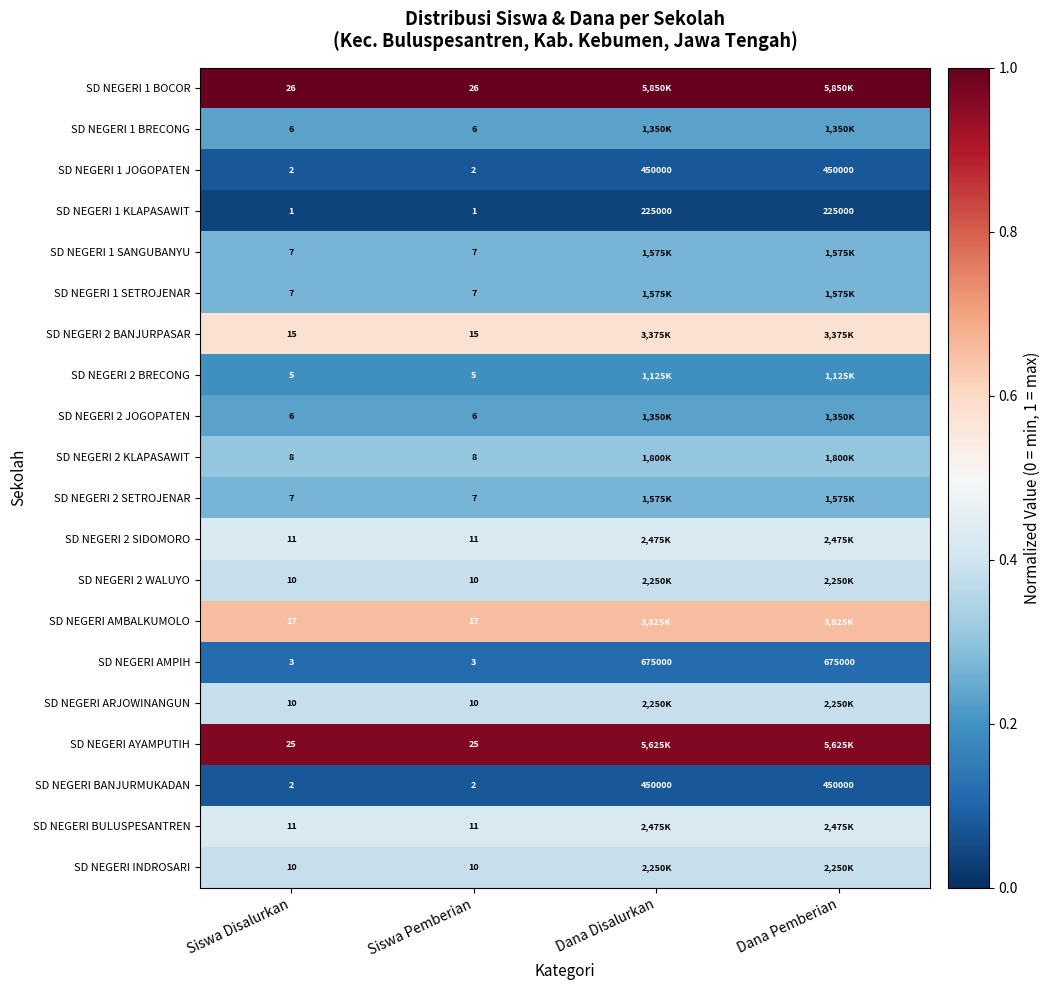

Which label corresponds to the smallest value in the chart?

Siswa Disalurkan